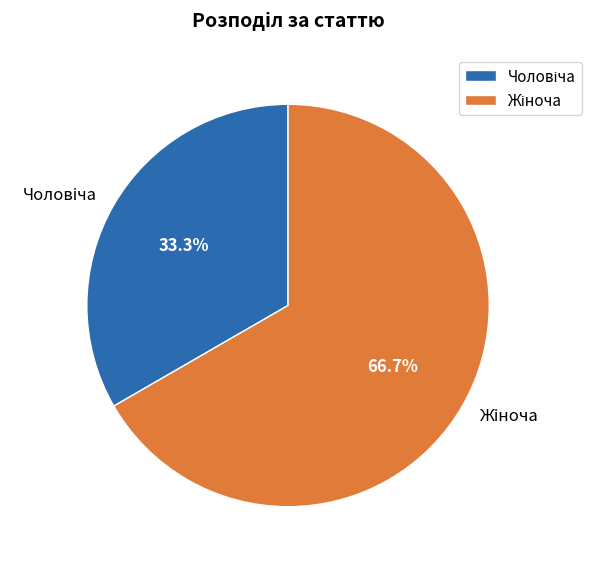

Is there any slice that represents more than half of the pie?

Yes